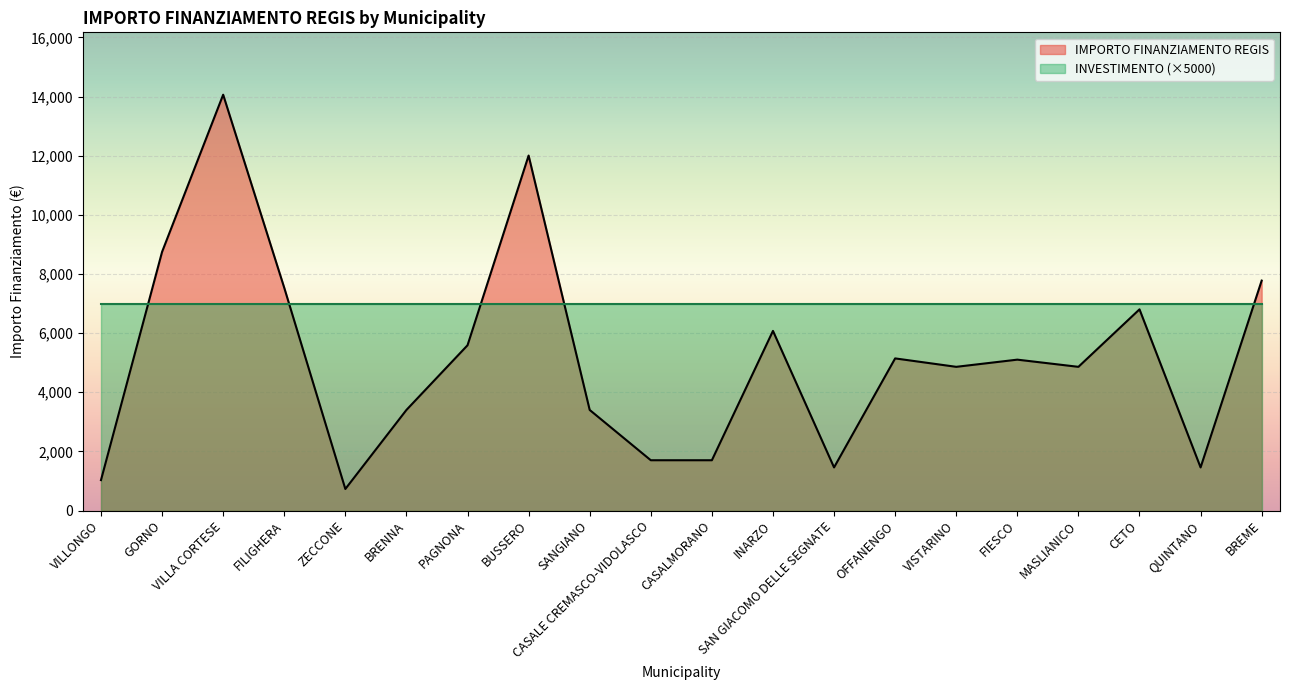

Which label corresponds to the smallest value in the chart?

ZECCONE